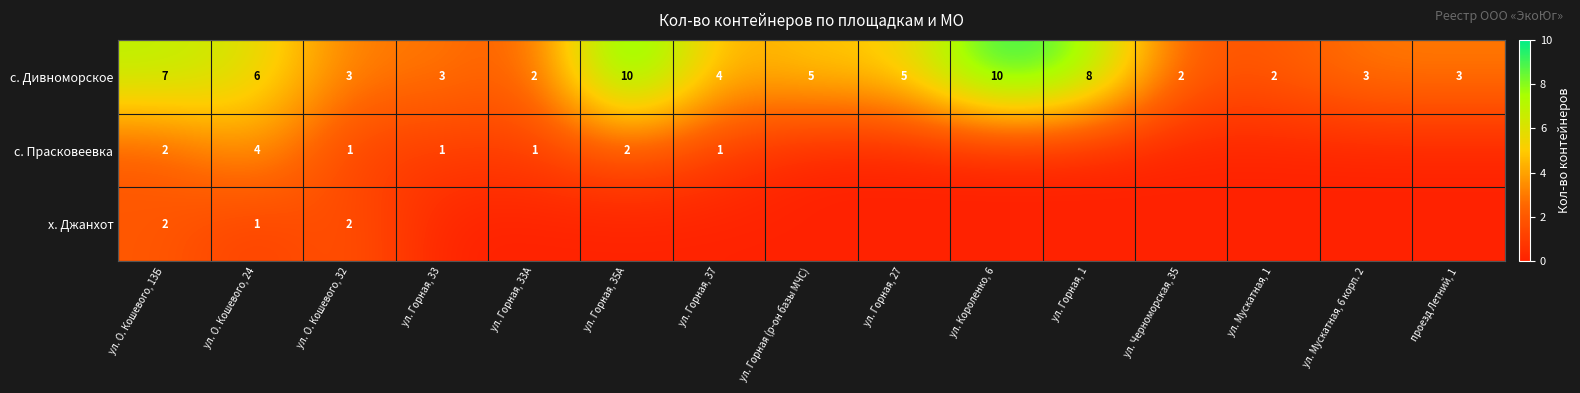

Is it true that с. Дивноморское equals 4 at ул. Горная, 37?

True